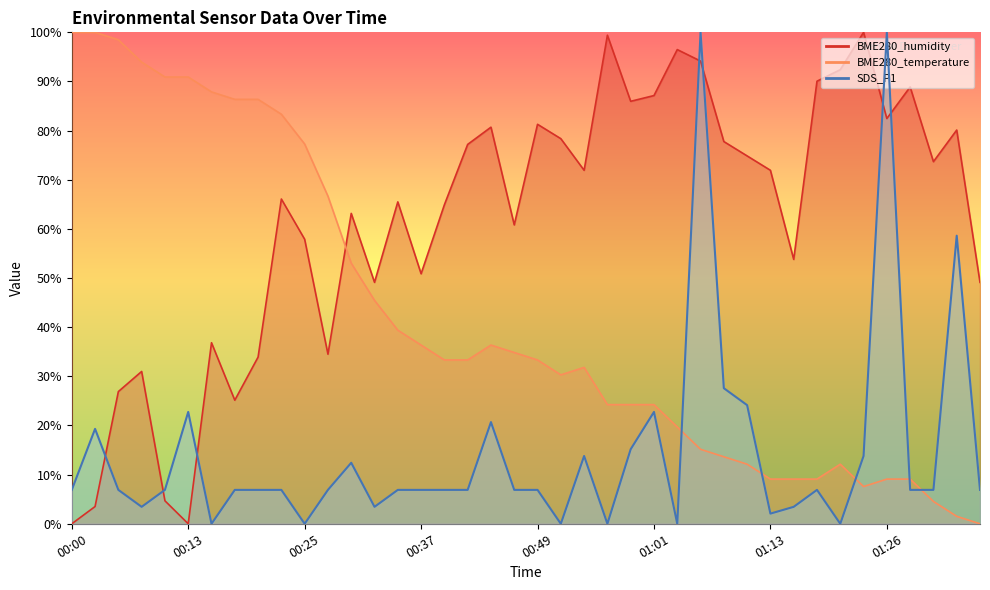

At how many categories does at least one series exceed 54?

36